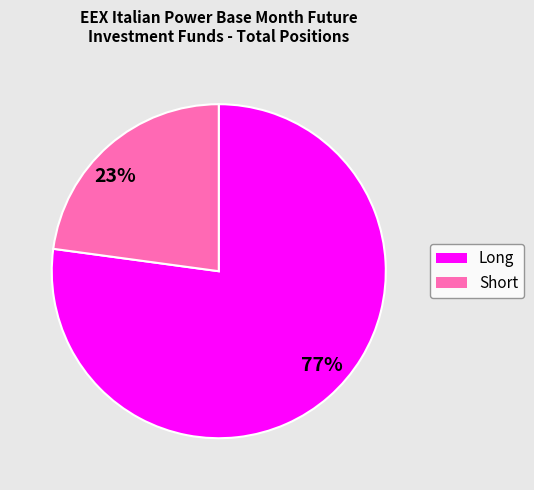

How many slices are in this pie chart?

2